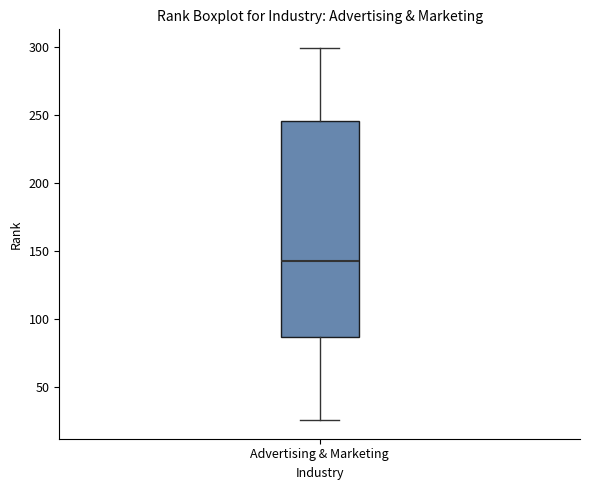

Where is the lower edge of the box for Advertising & Marketing on the y-axis? The values are not printed on the chart, so give them approximately, as read against the axis.

85